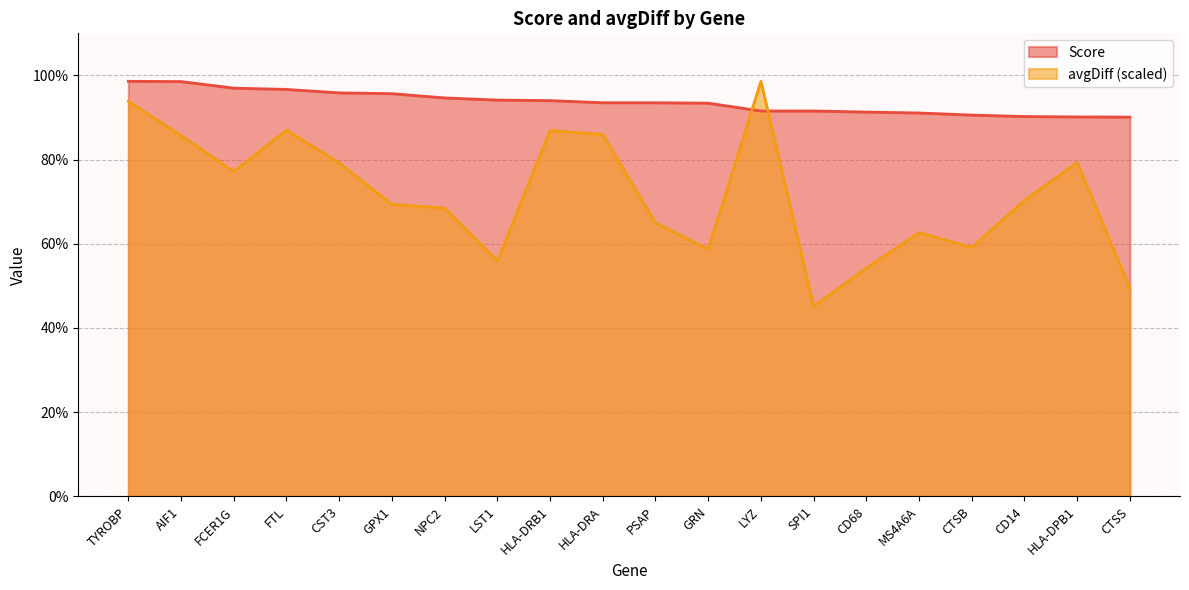

Where is the first local maximum for avgDiff?

FTL